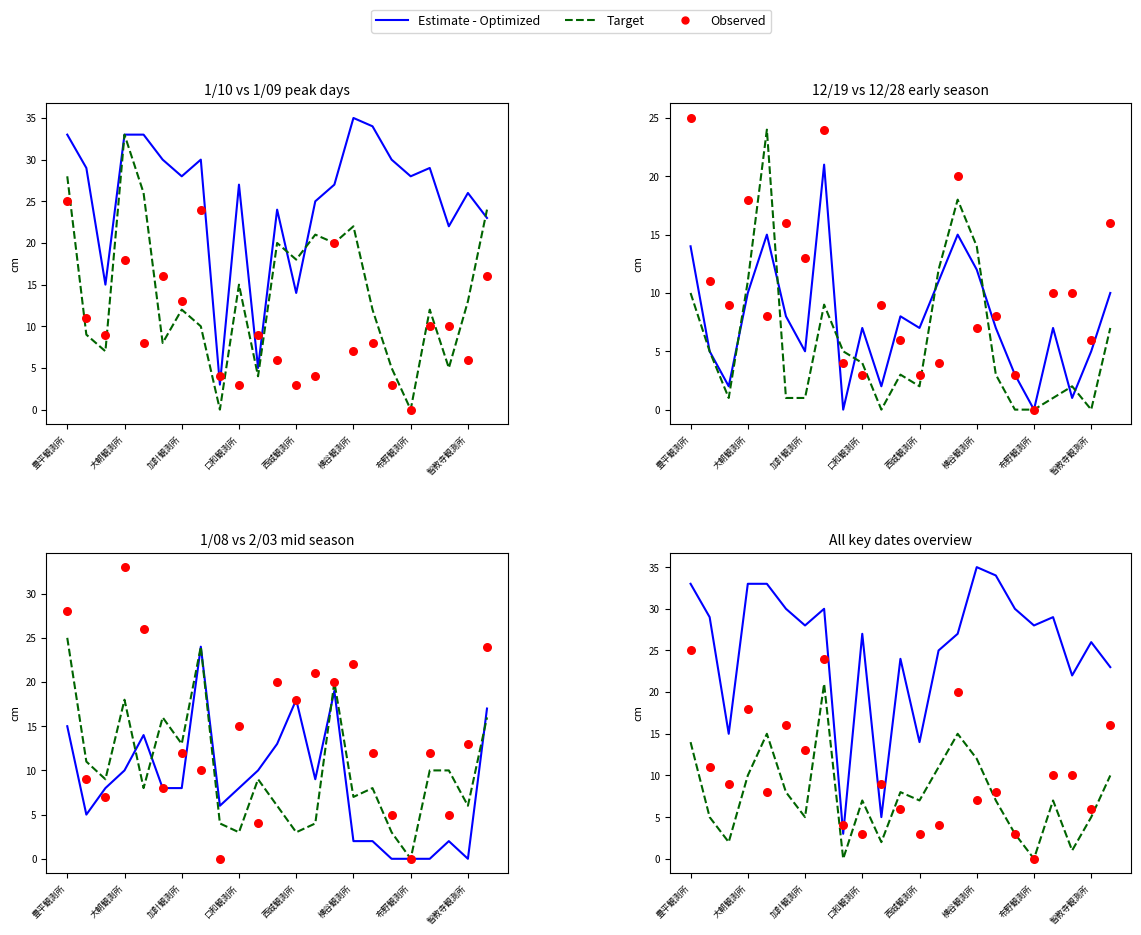

Which series contains the lowest Y value?

Target